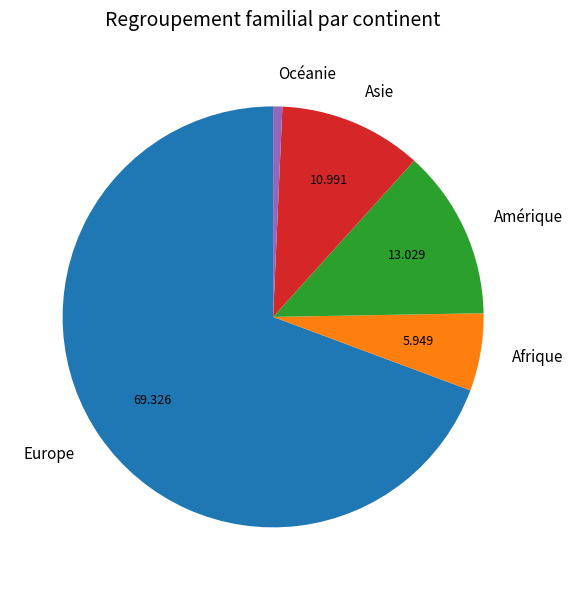

Is Afrique the majority of the pie?

No